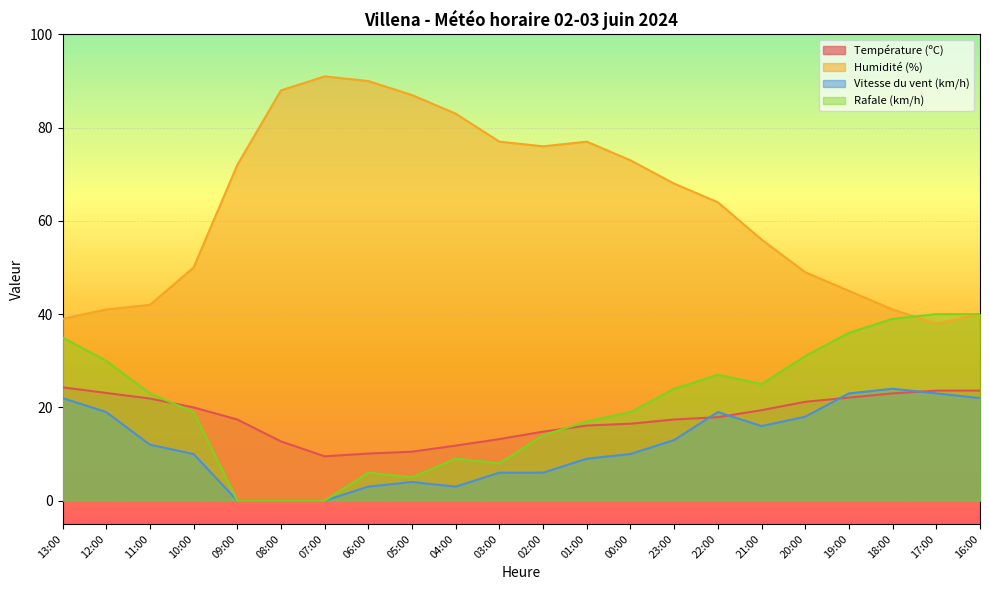

What value does the Température (ºC) series have at 00:00?

16.5